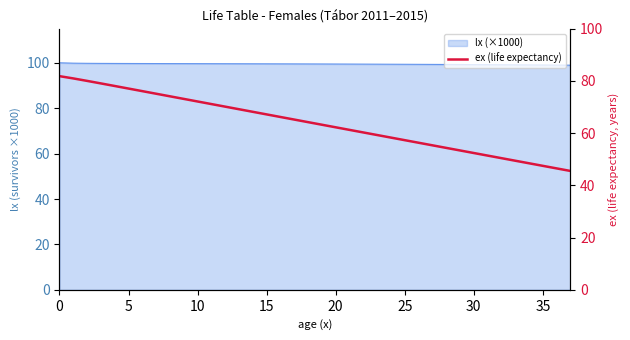

Approximately how many times larger is the value at 10 compared to 21?

1.2